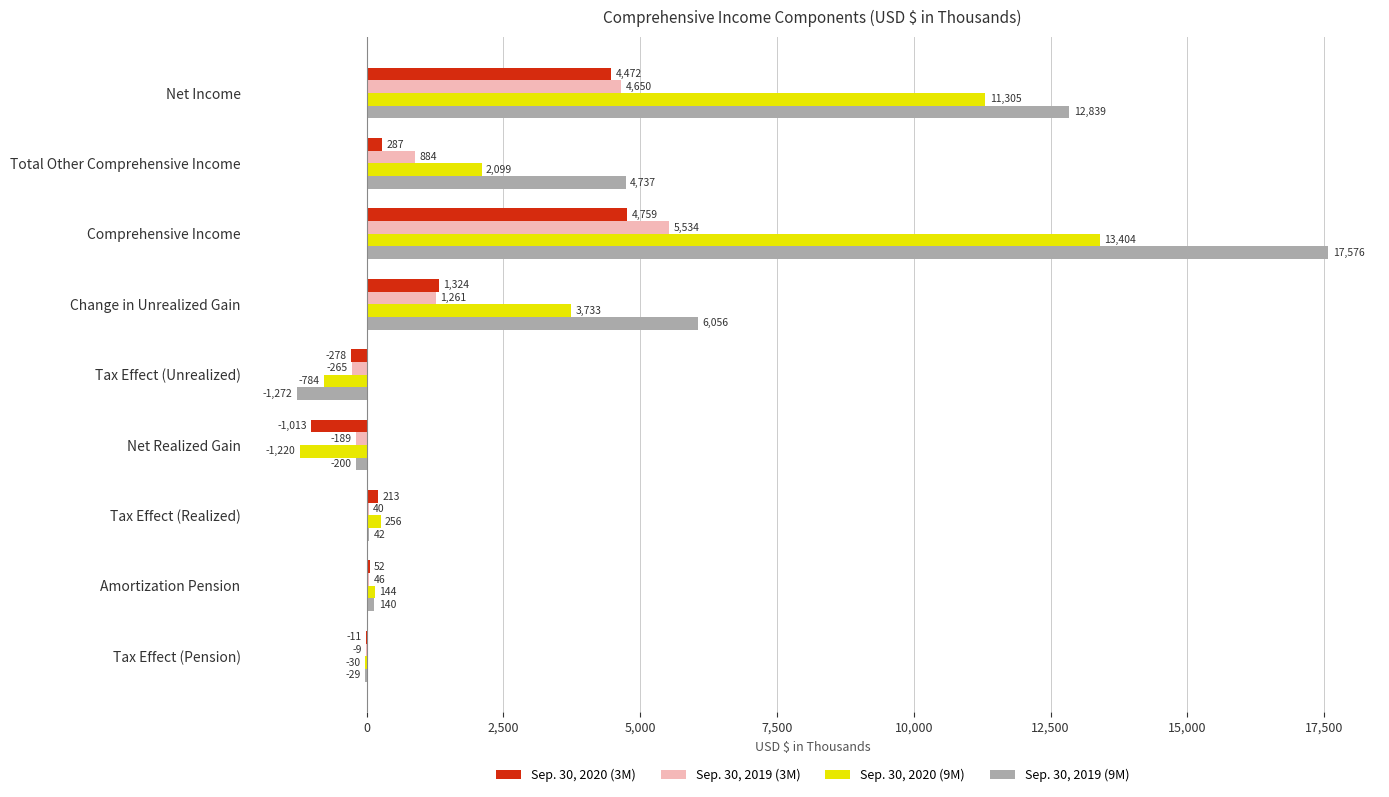

Which series changed the most between Net Income and Comprehensive Income?

Sep. 30, 2019 (9M)